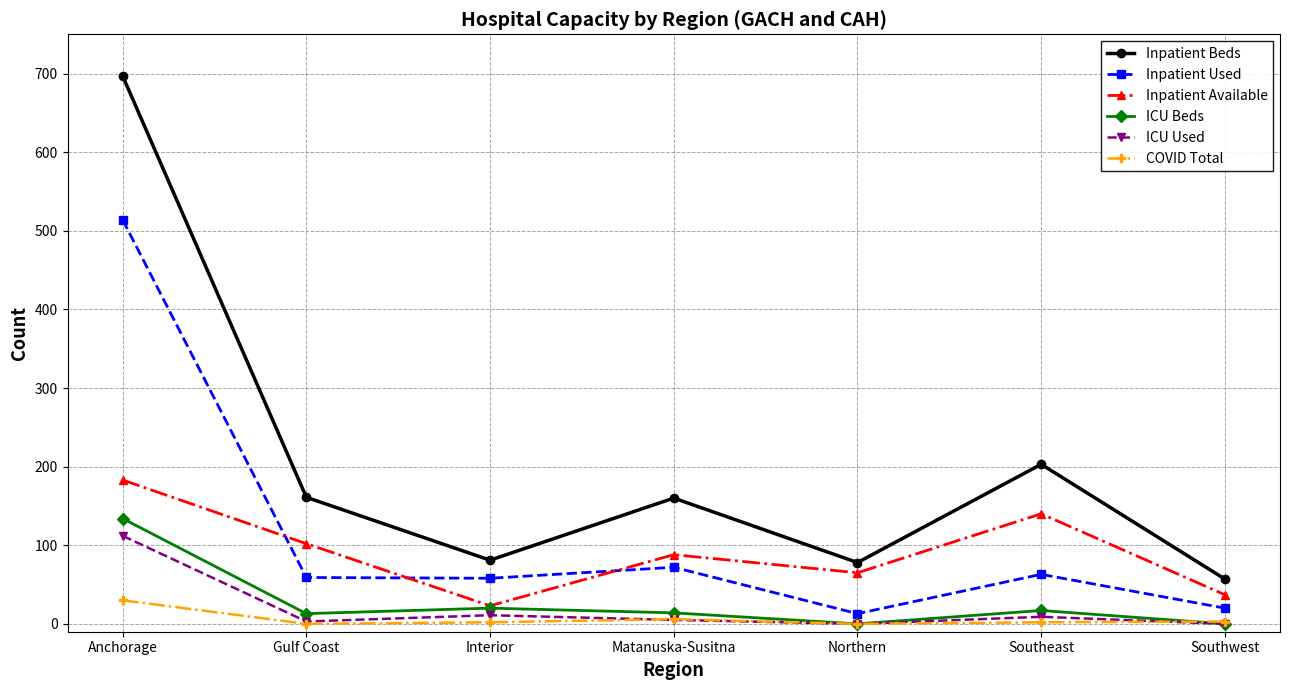

At Southeast, list the series in order from largest to smallest.

Inpatient Beds, Inpatient Available, Inpatient Used, ICU Beds, ICU Used, COVID Total